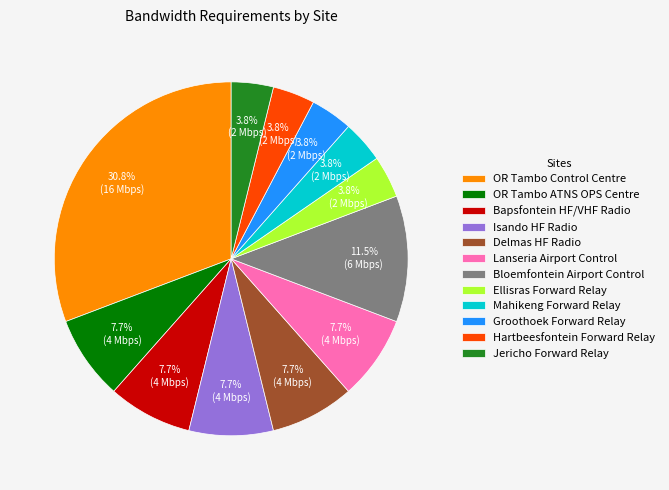

Is there a majority slice in this chart?

No